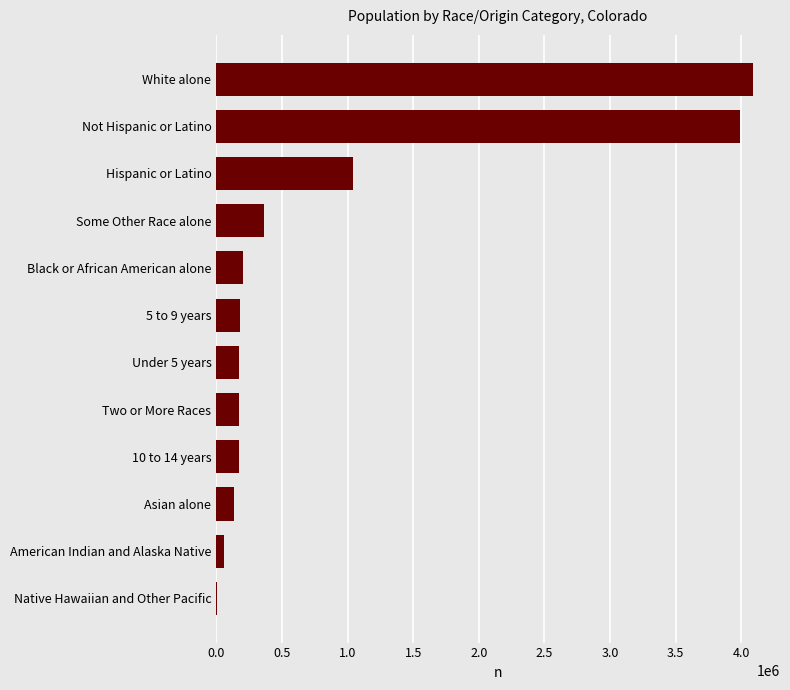

What is the sum of the values at Asian alone and Some Other Race alone?

503168